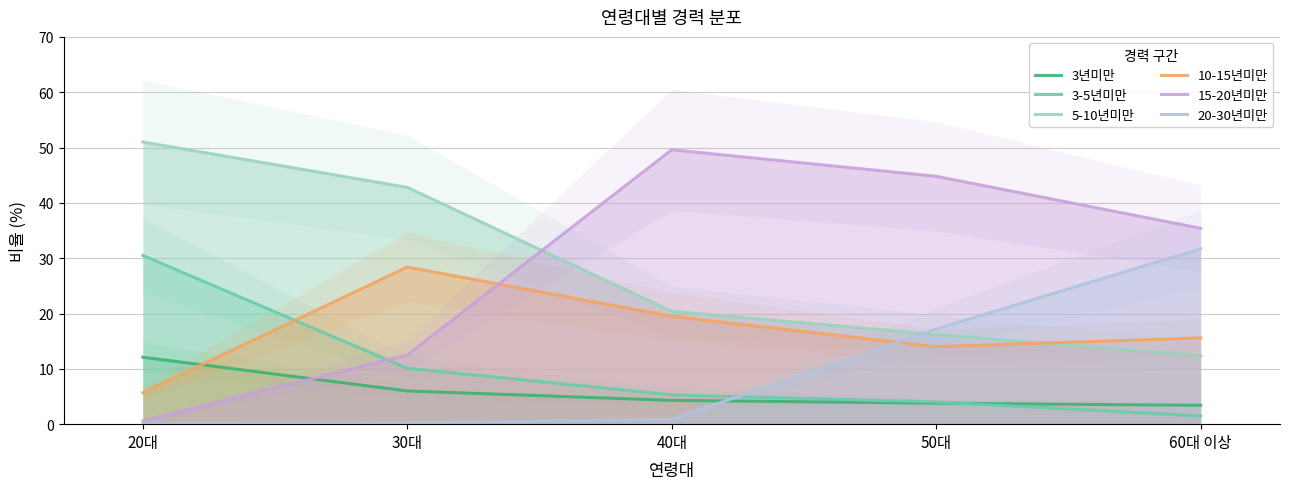

What is the maximum value shown in the chart?

51.0